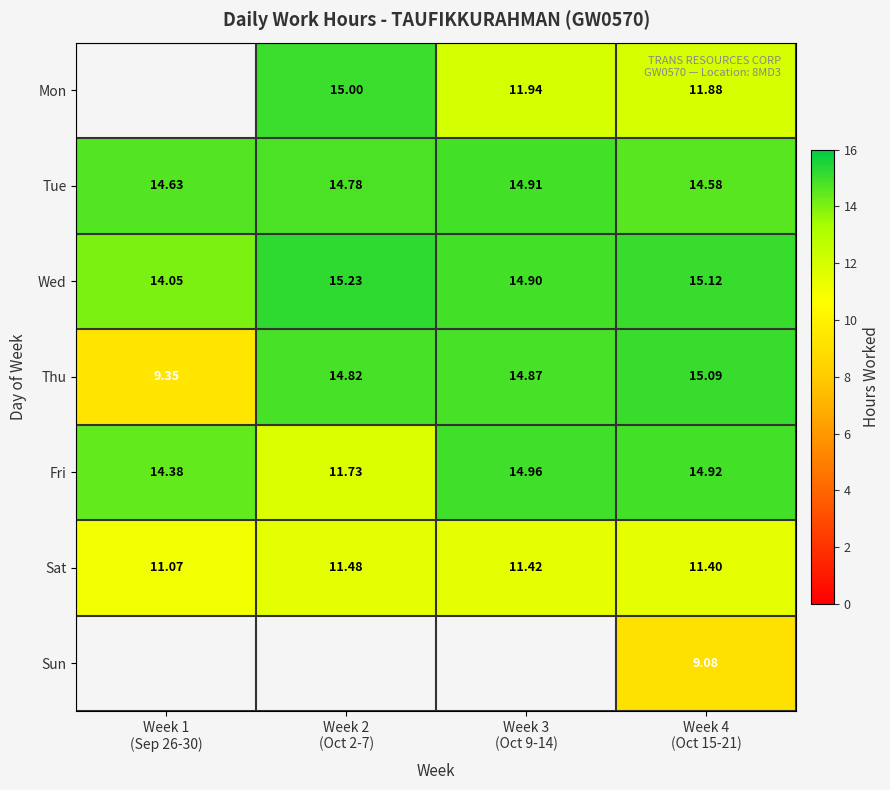

What is the smallest value displayed?

9.1